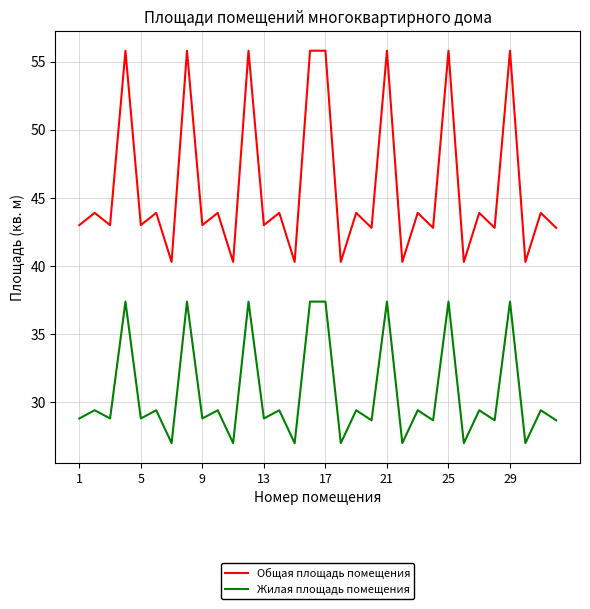

List the series in order of their overall mean, lowest first.

Жилая площадь помещения, Общая площадь помещения